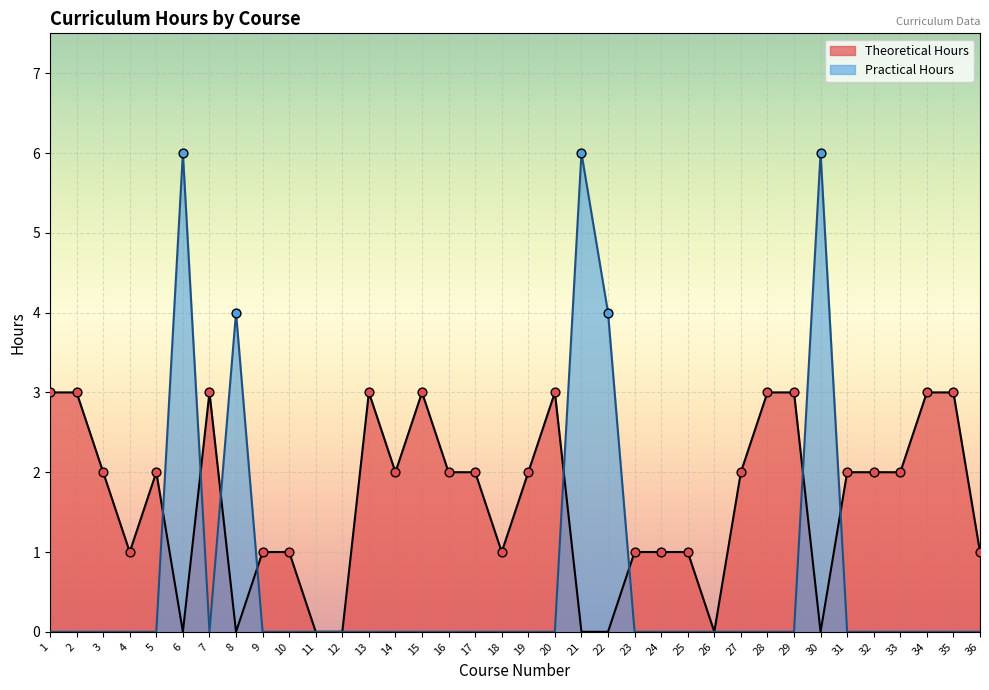

Which series has the largest Y range (max minus min)?

Practical Hours